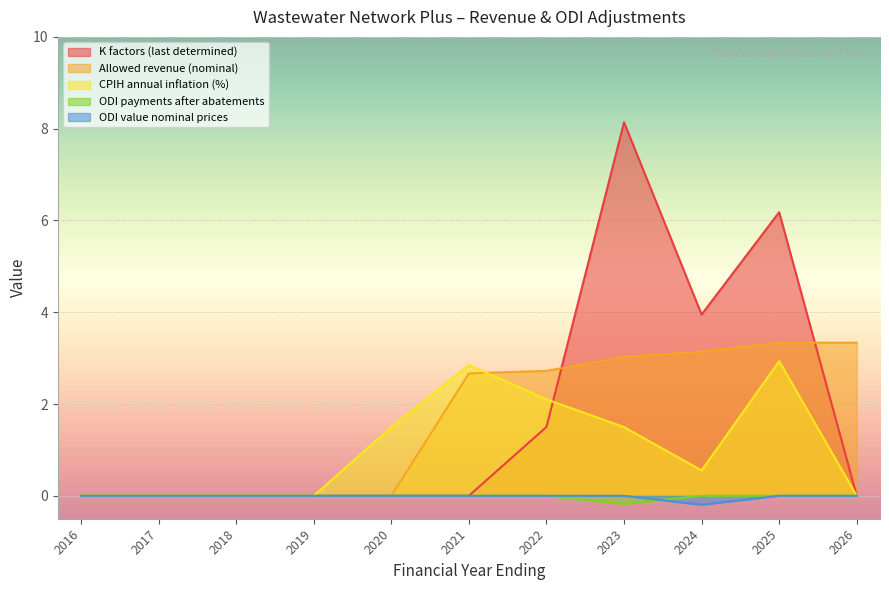

How many negative values does the ODI payments after abatements series have?

1